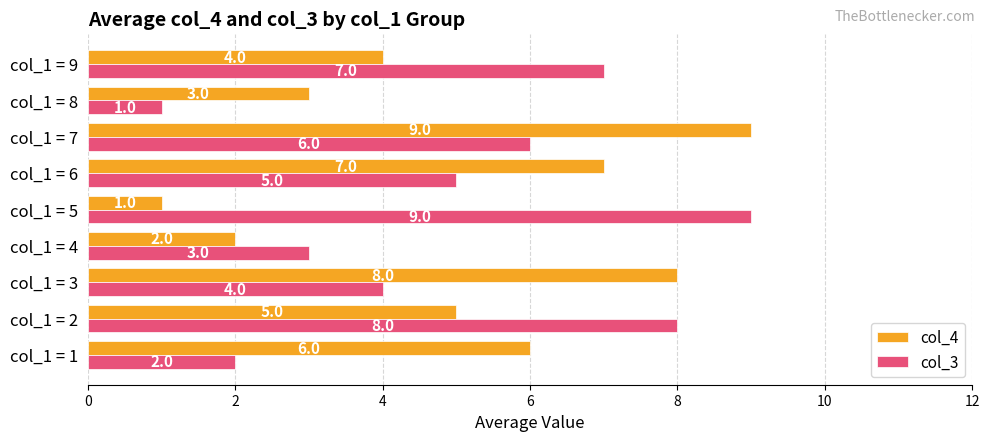

How many data points does each series have?

9